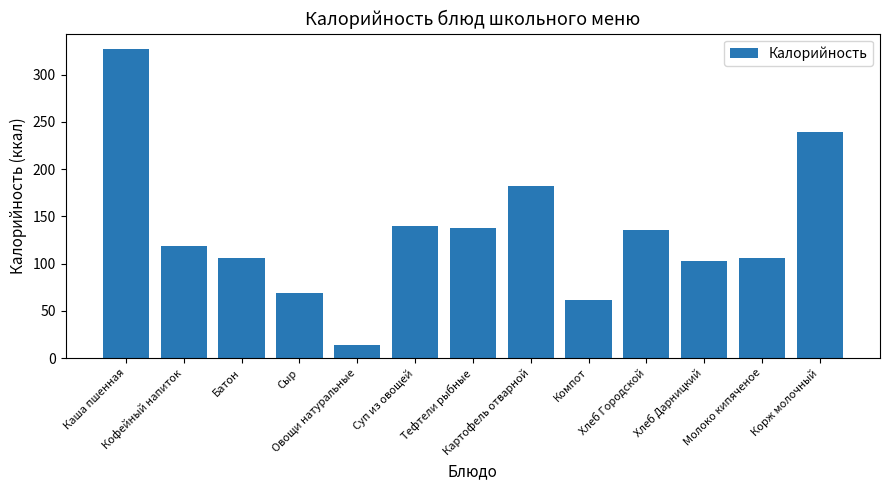

What position from the left is Хлеб Городской?

10